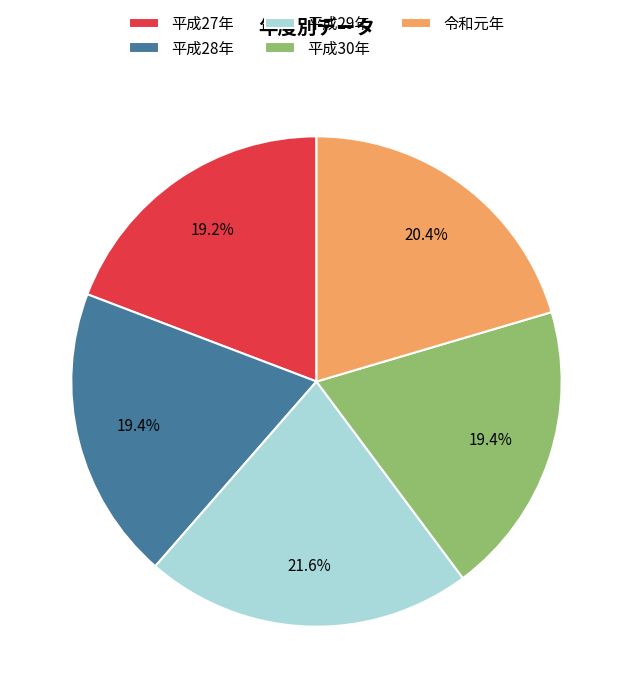

What is the ratio of the value at 平成29年 to the value at 平成27年?

1.1